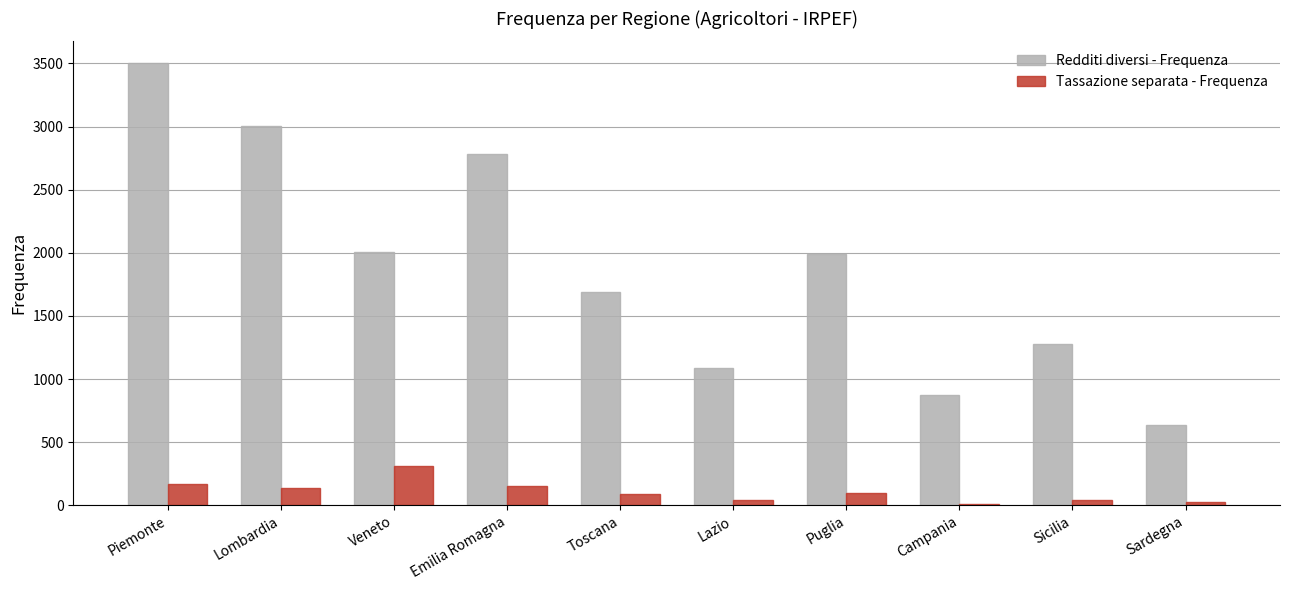

What is the label of the 3rd bar from the right?

Campania